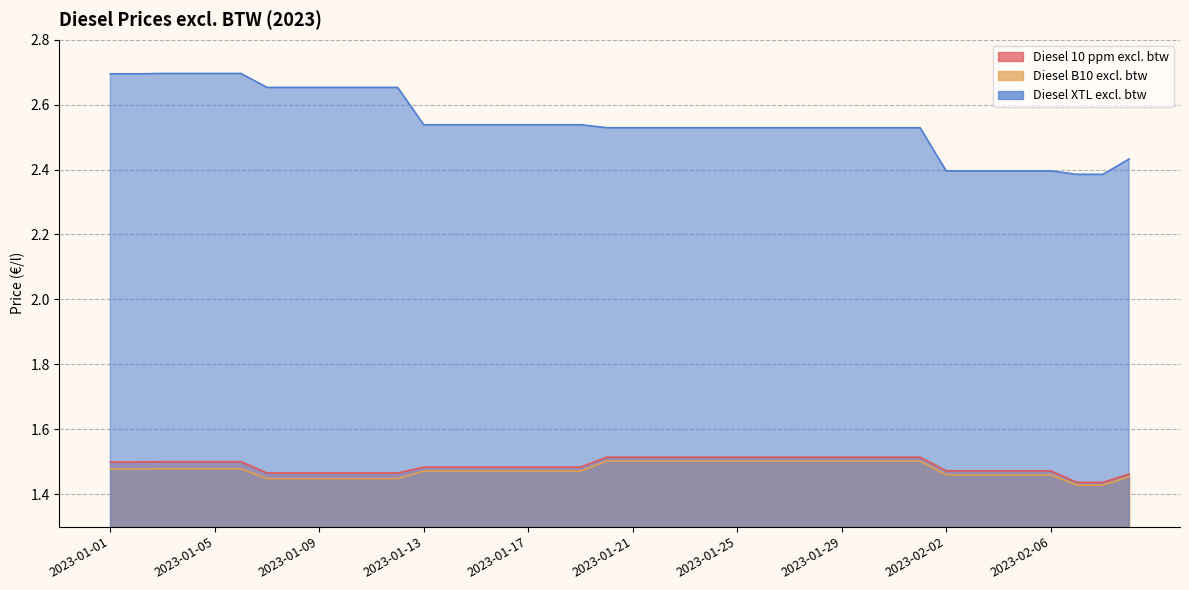

What is the spread (max minus min) of values at 2023-01-10?

1.2